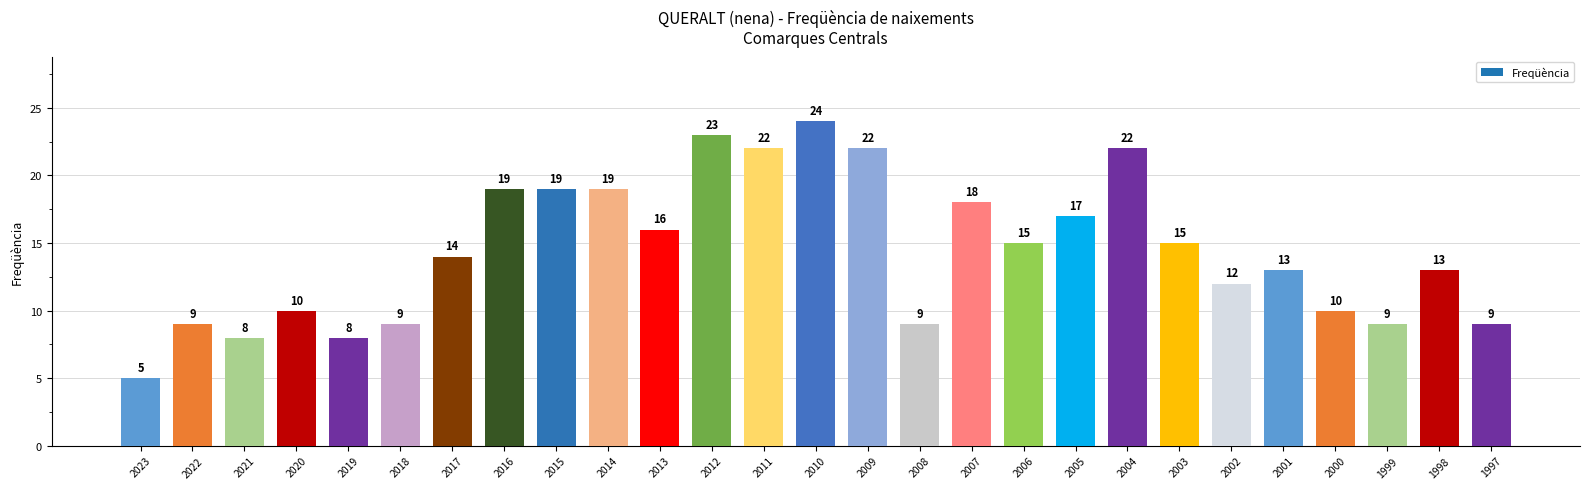

Reading right to left, extract all data points from this chart.

1997=9	1998=13	1999=9	2000=10	2001=13	2002=12	2003=15	2004=22	2005=17	2006=15	2007=18	2008=9	2009=22	2010=24	2011=22	2012=23	2013=16	2014=19	2015=19	2016=19	2017=14	2018=9	2019=8	2020=10	2021=8	2022=9	2023=5